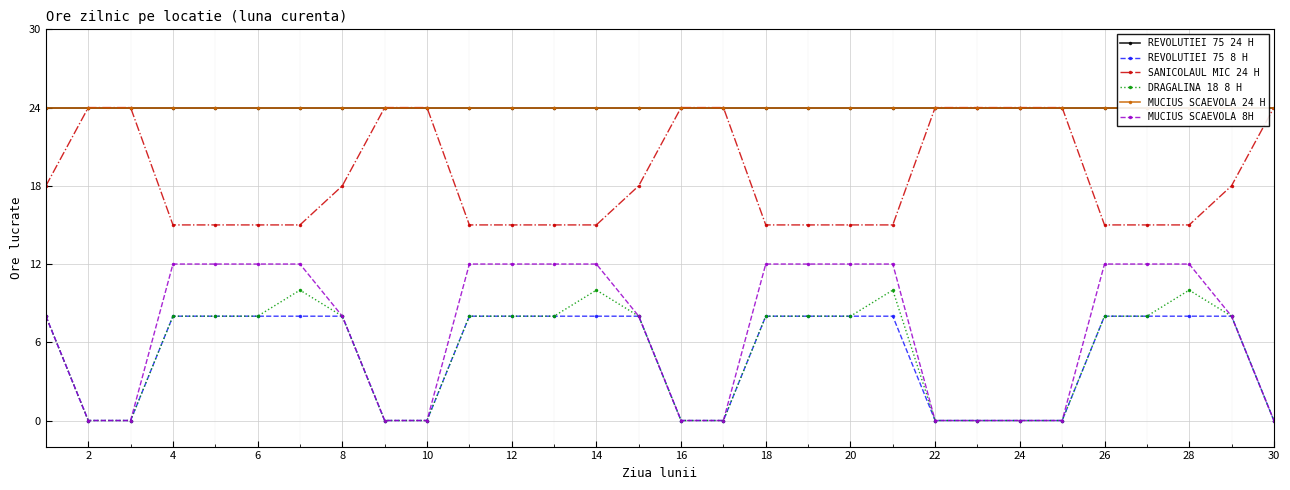

What is the average value of the MUCIUS SCAEVOLA 24 H series?

24